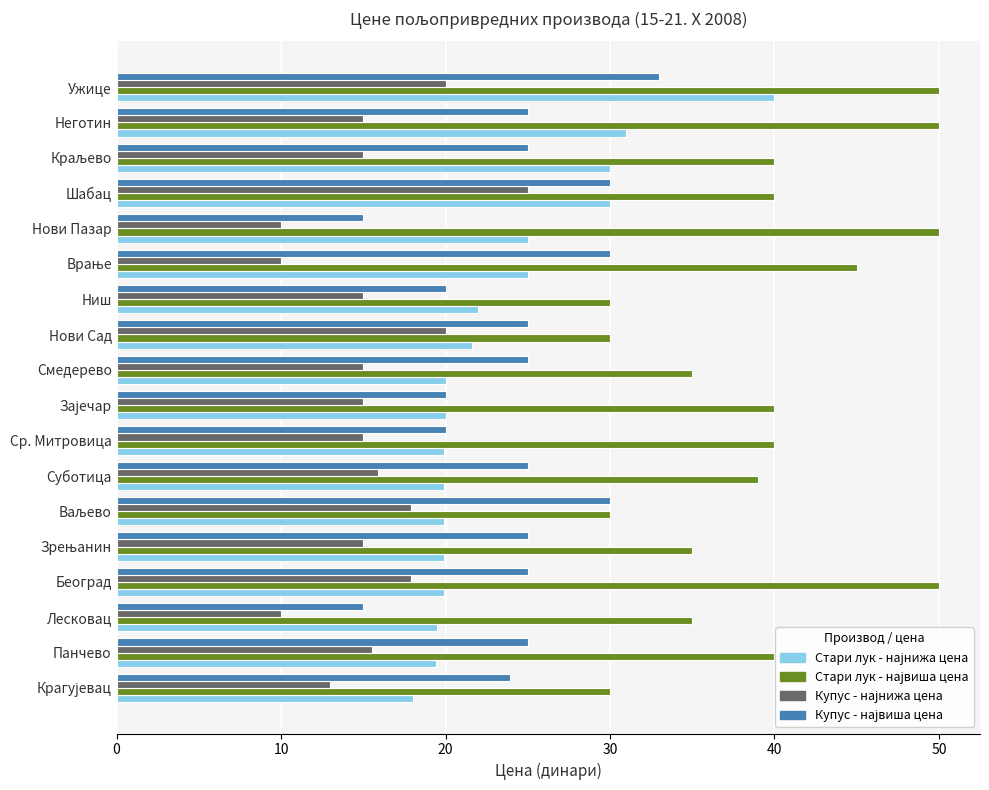

What is the difference between the highest and lowest values at Ужице?

30.0